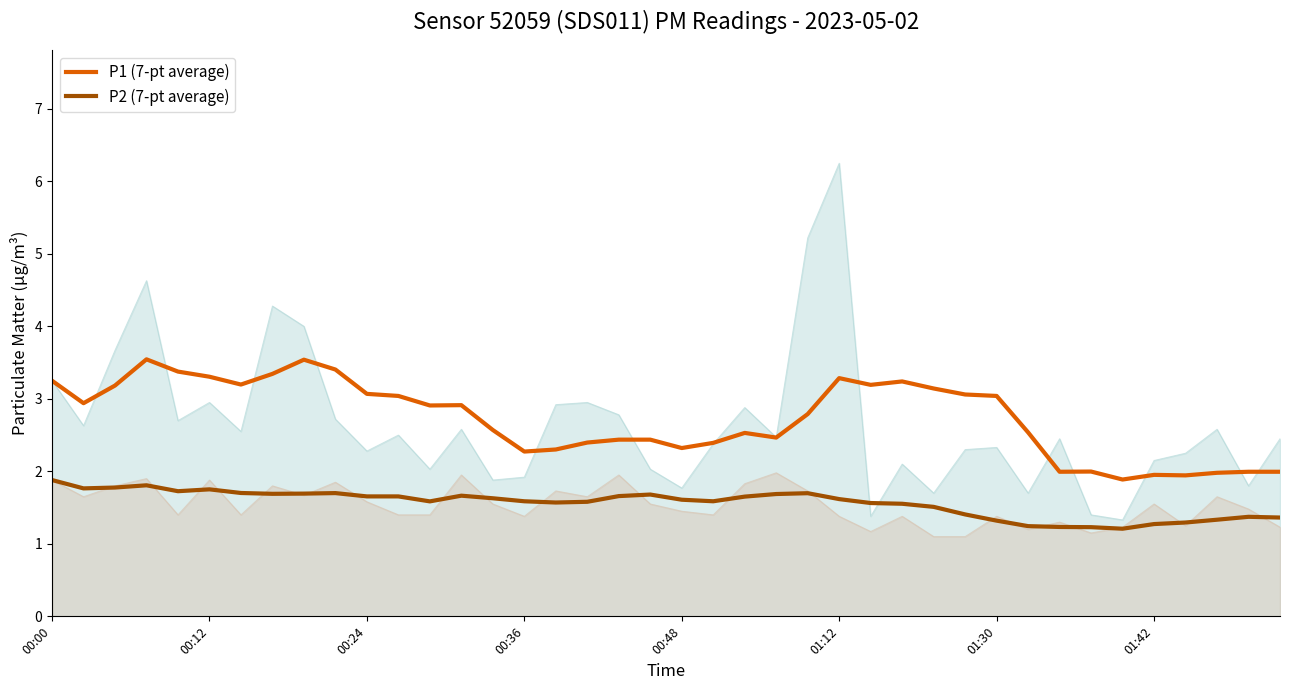

What are all the series names shown in the legend?

P1 (7-pt average), P2 (7-pt average)